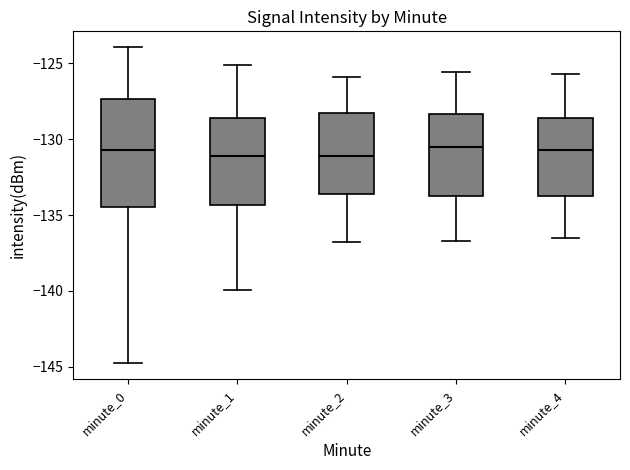

Which box is the tallest, from its lower edge to its upper edge?

minute_0